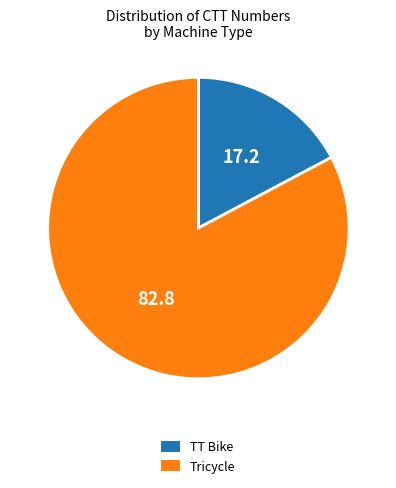

Is it true that Tricycle is 73% of the pie?

False